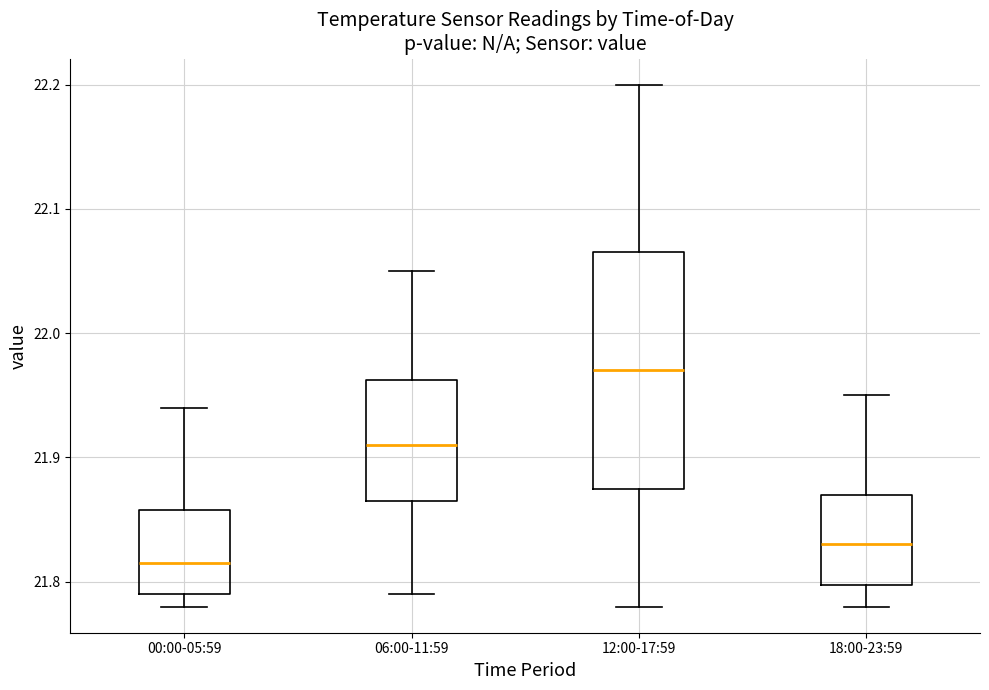

Which box's median line is the highest?

12:00-17:59